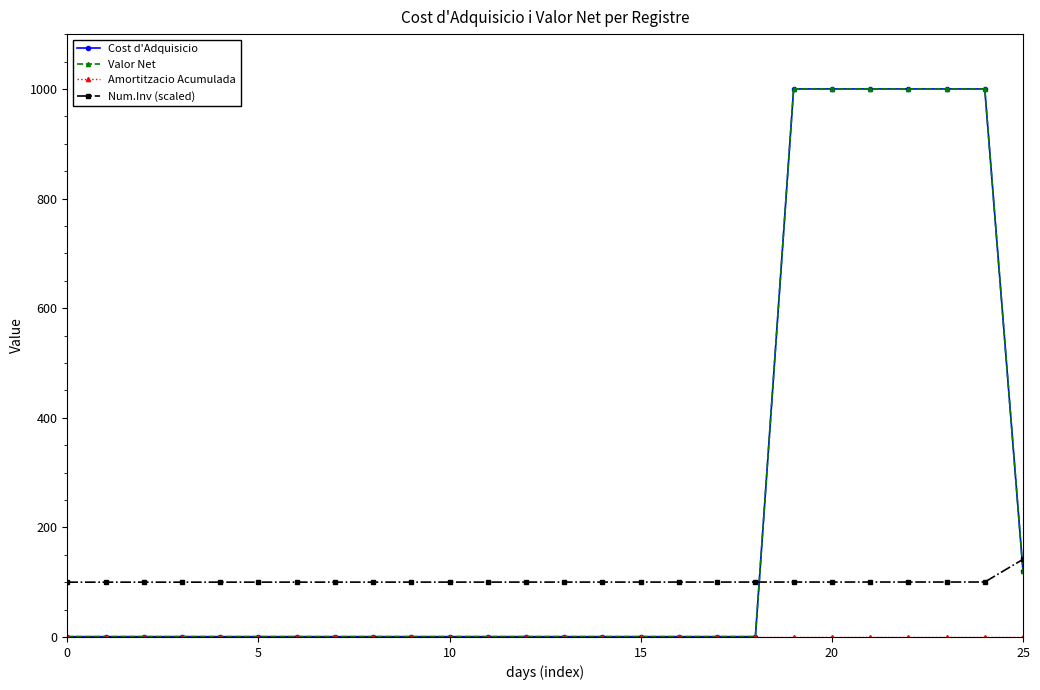

After their last crossing, which series has the higher values: Num.Inv (scaled) or Cost d'Adquisicio?

Num.Inv (scaled)